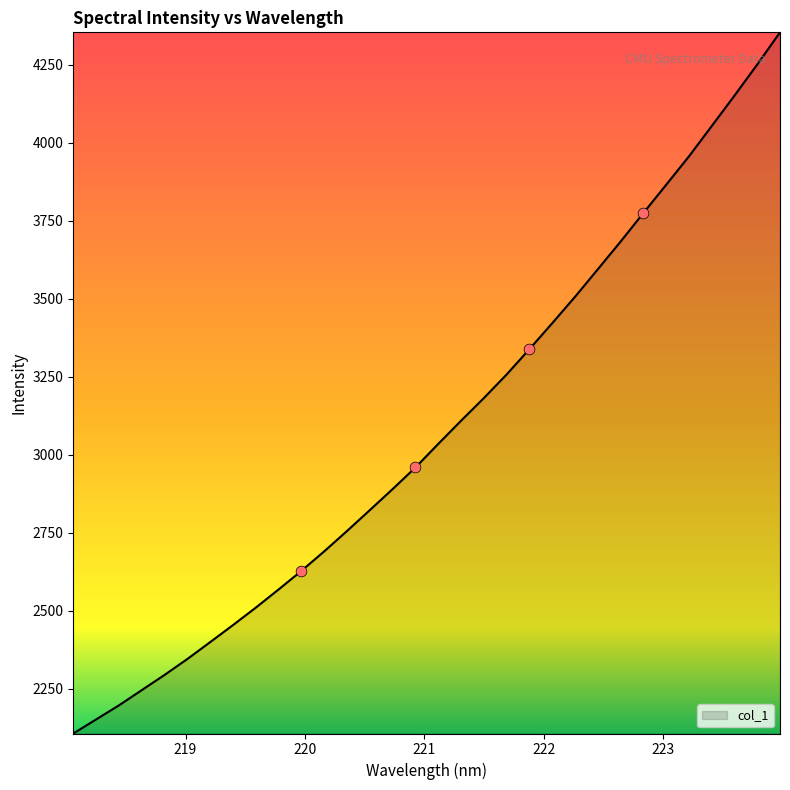

What is the minimum value shown in the chart?

2106.1